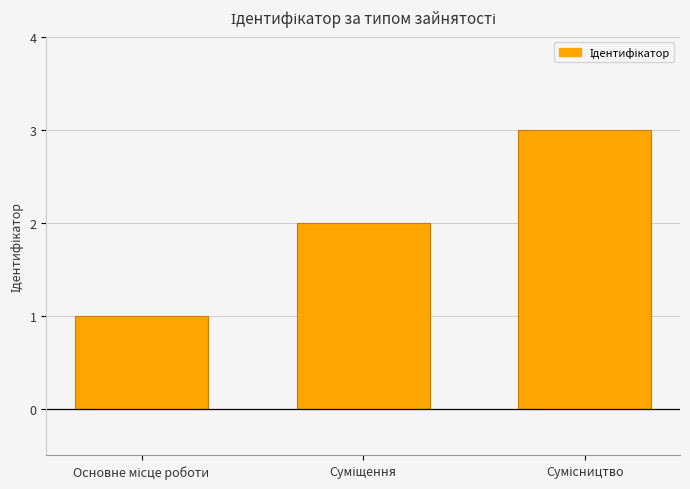

How many distinct data groups are displayed?

1